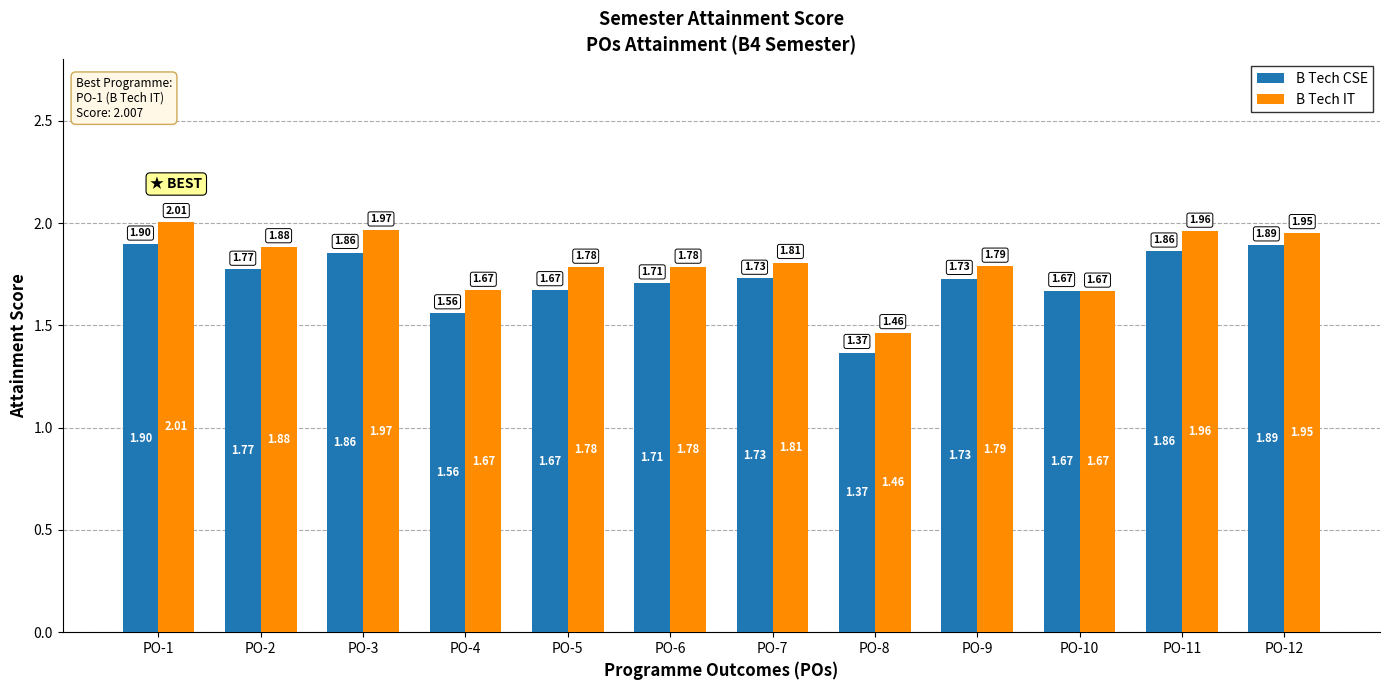

Which series has the largest range (max minus min)?

B Tech IT